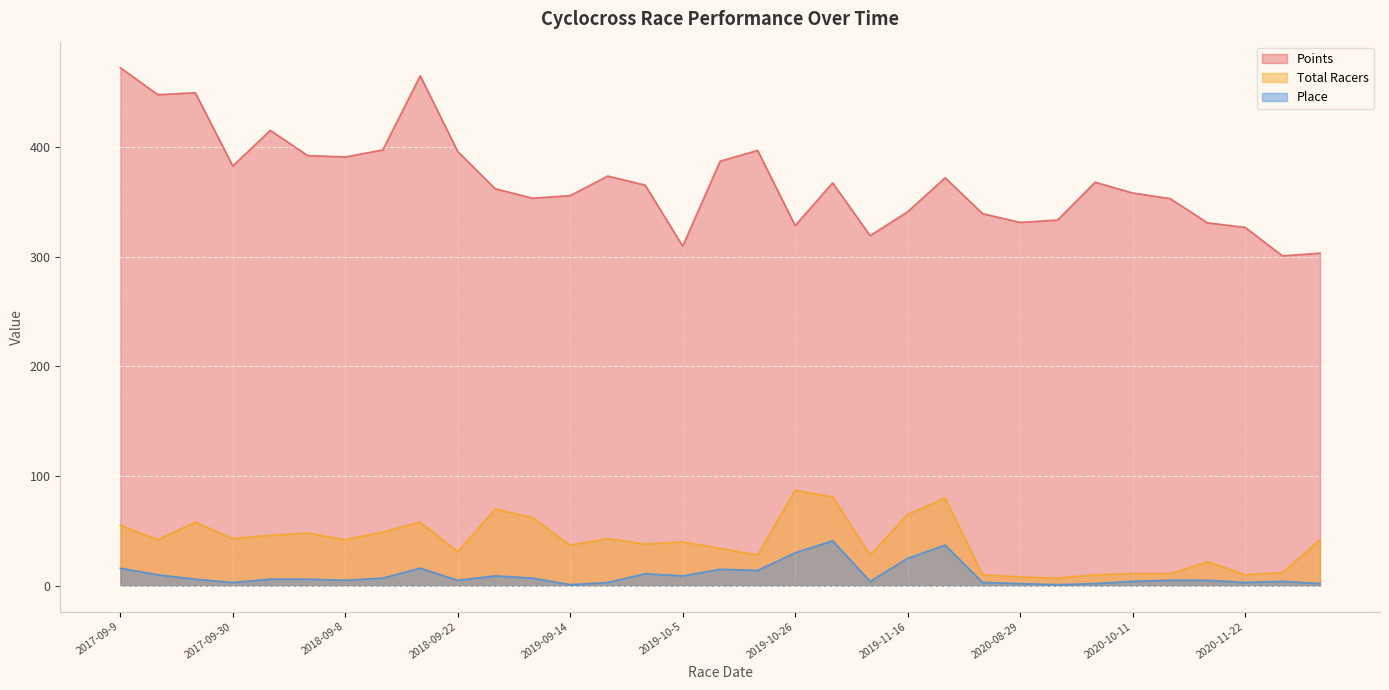

Where is Total Racers nearest to the value 47?

2018-08-25